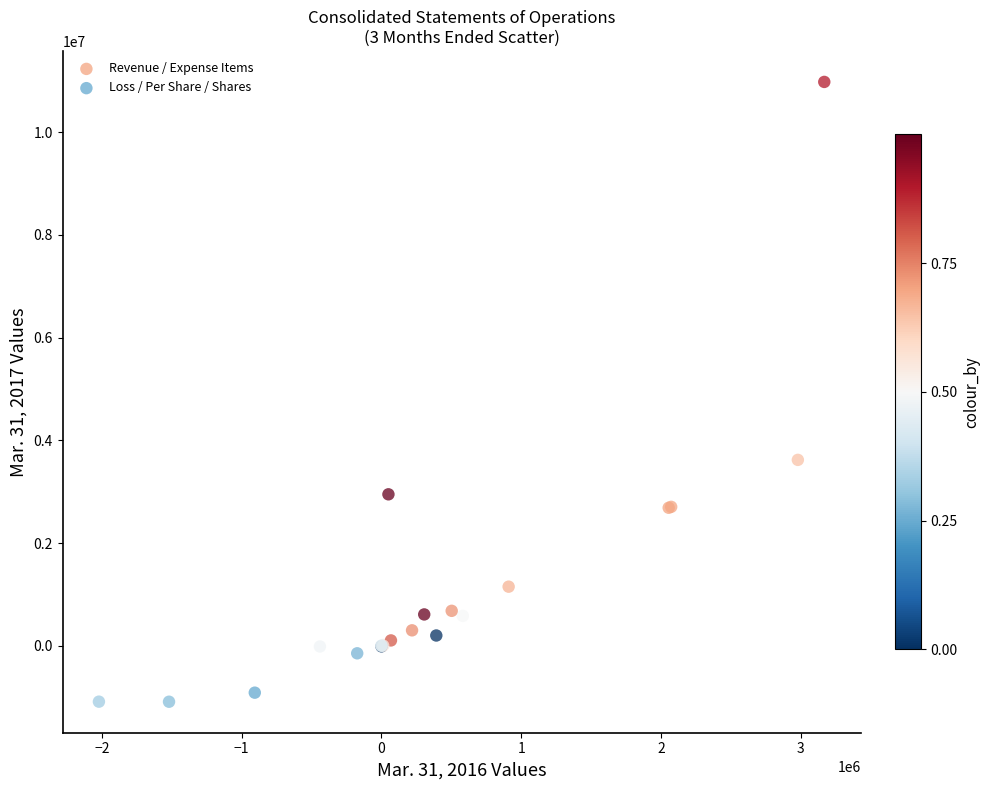

Which series contains the highest Y value?

Loss / Per Share / Shares